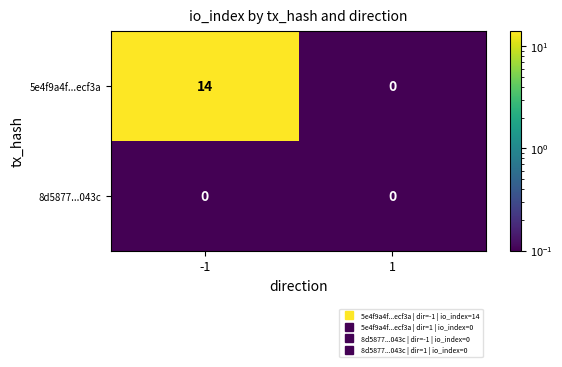

What is the difference between the highest and lowest values at -1?

14